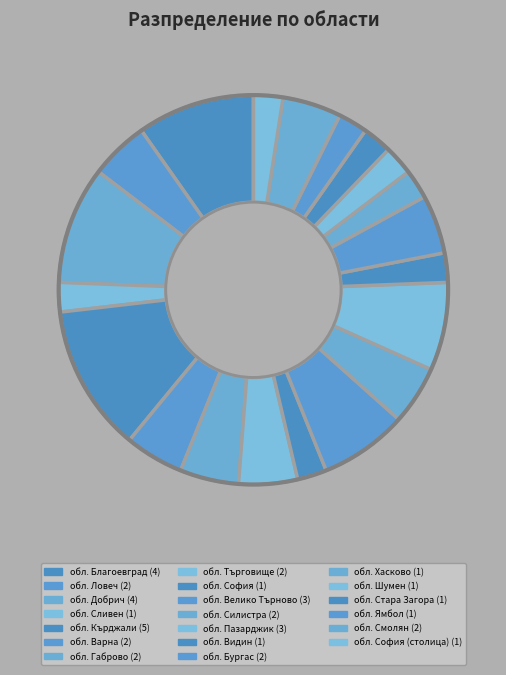

Count the number of slices in the pie.

20